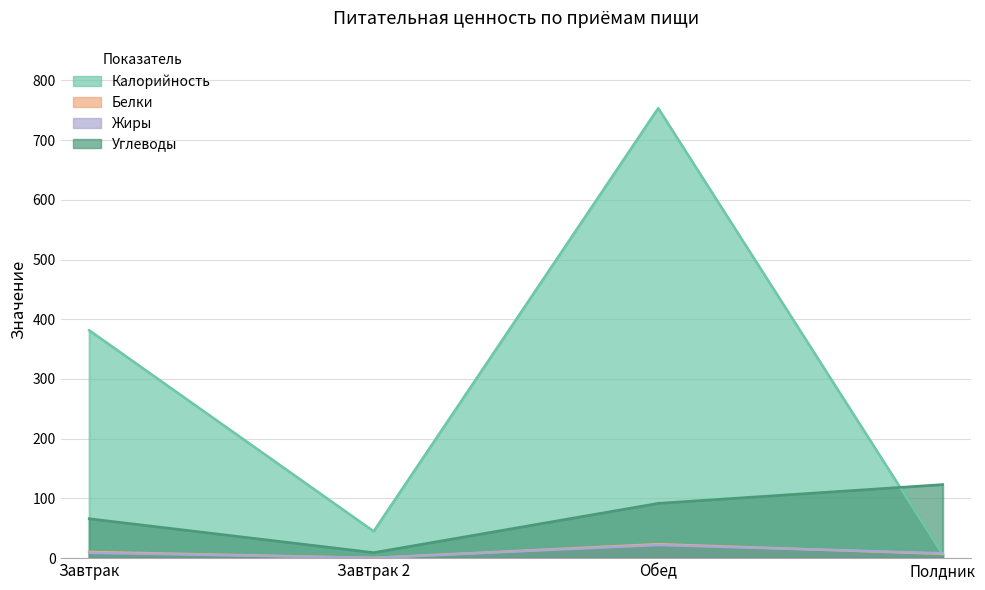

True or false: Калорийность and Жиры cross at least once.

True